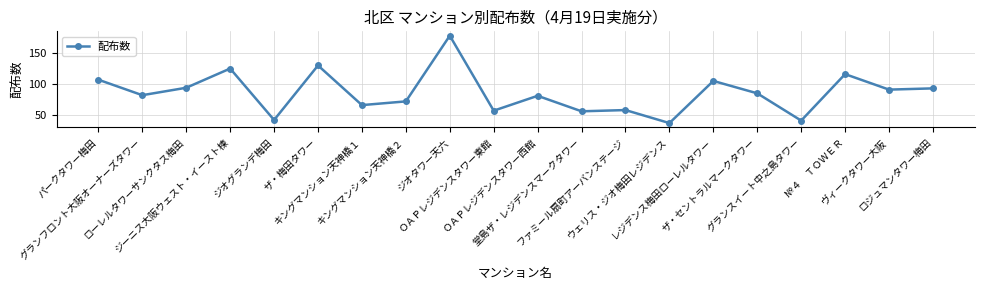

Is this an area chart (filled region under the line)?

No